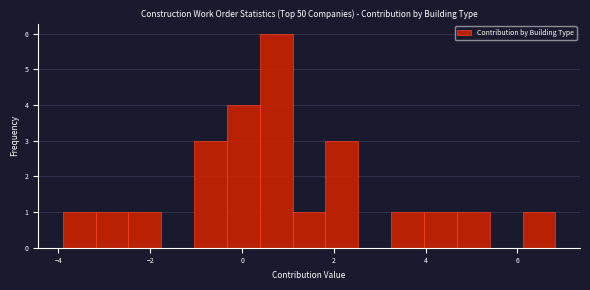

Read against the x-axis, roughly where is the centre of the tallest bar?

0.8